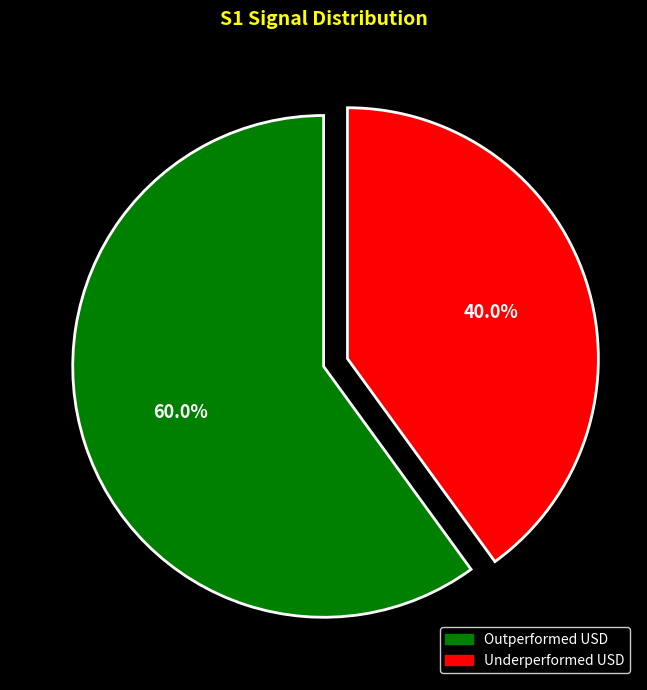

Is there any slice that represents more than half of the pie?

Yes